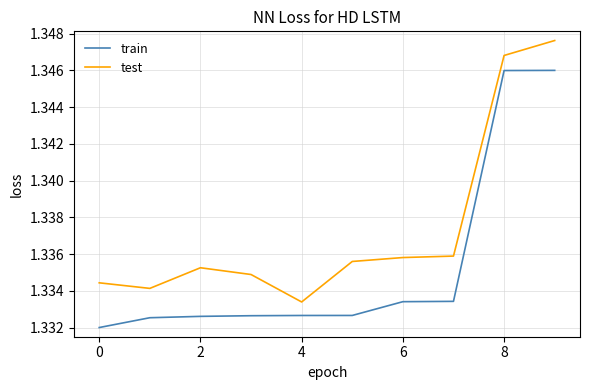

True or false: train and test cross at least once.

False